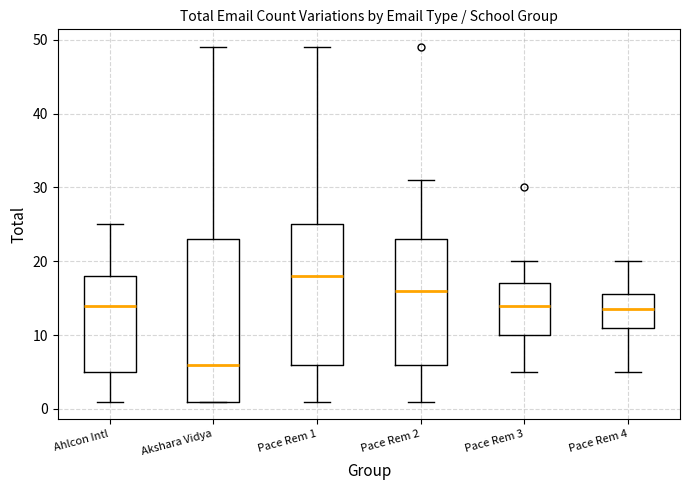

Where does the upper whisker of the box for Pace Rem 4 end on the y-axis? The values are not printed on the chart, so give them approximately, as read against the axis.

20